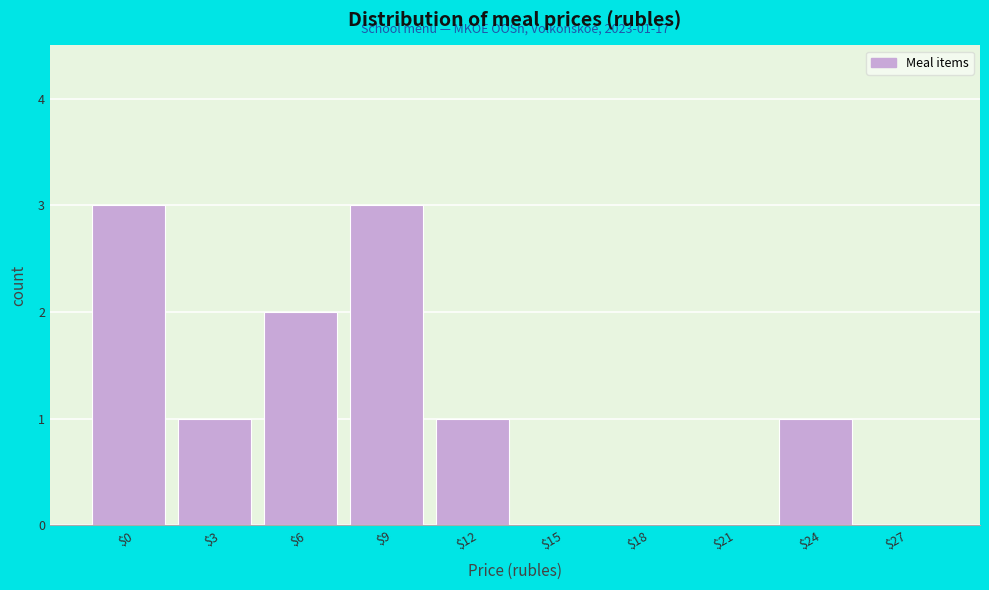

What is the sum of all values?

11